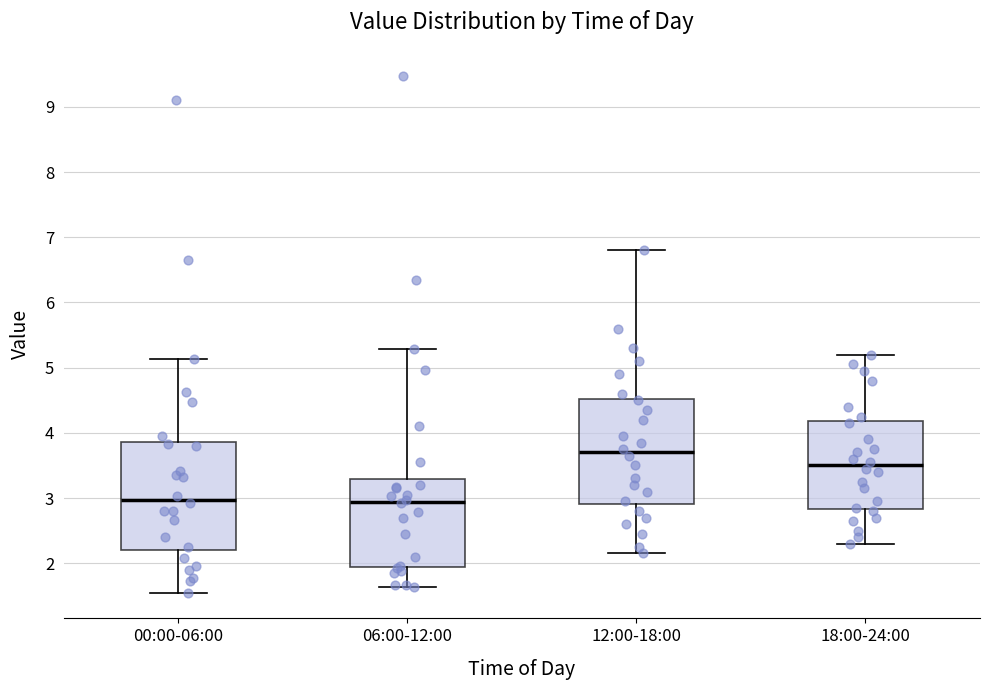

Reading left to right, read every box against the y-axis: the position of its median line, the range the box covers, and the ends of its whiskers. The values are not printed on the chart, so give them approximately, as read against the axis.

00:00-06:00: median 3.0, box 2.2 to 3.9, whiskers 1.6 to 5.1
06:00-12:00: median 2.9, box 1.9 to 3.3, whiskers 1.6 to 5.3
12:00-18:00: median 3.7, box 2.9 to 4.5, whiskers 2.2 to 6.8
18:00-24:00: median 3.5, box 2.8 to 4.2, whiskers 2.3 to 5.2